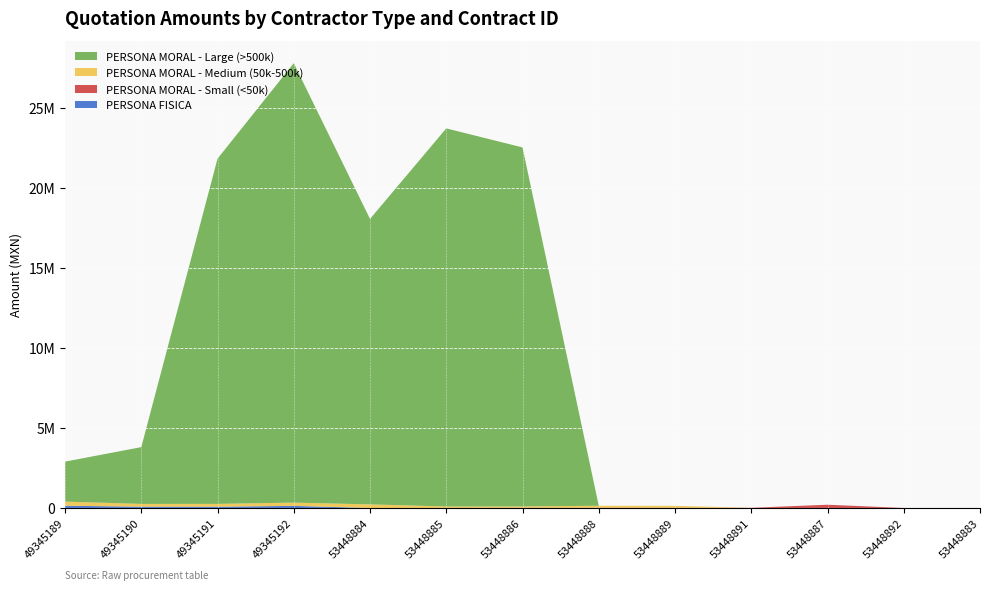

Reading left to right, what are all the values shown in this chart?

PERSONA FISICA: 49345189=138026.1	49345190=80000.0	49345191=79079.5	49345192=129078.1	53448884=0.0	53448885=0.0	53448886=0.0	53448888=0.0	53448889=0.0	53448891=0.0	53448887=0.0	53448892=0.0	53448883=0.0
PERSONA MORAL - Small (<50k): 49345189=10.0	49345190=12.0	49345191=15.0	49345192=1.7	53448884=1.9	53448885=2.3	53448886=9428.8	53448888=9198.8	53448889=9550.1	53448891=9683.0	53448887=200000.0	53448892=0.0	53448883=0.0
PERSONA MORAL - Medium (50k-500k): 49345189=258620.7	49345190=171854.0	49345191=175113.6	49345192=204095.8	53448884=222764.1	53448885=90400.0	53448886=86400.0	53448888=126756.1	53448889=120754.8	53448891=442.8	53448887=518.2	53448892=577.6	53448883=656.1
PERSONA MORAL - Large (>500k): 49345189=2500000.0	49345190=3551500.0	49345191=21588000.0	49345192=27483566.8	53448884=17852263.4	53448885=23646300.7	53448886=22450955.5	53448888=0.0	53448889=0.0	53448891=0.0	53448887=0.0	53448892=0.0	53448883=0.0